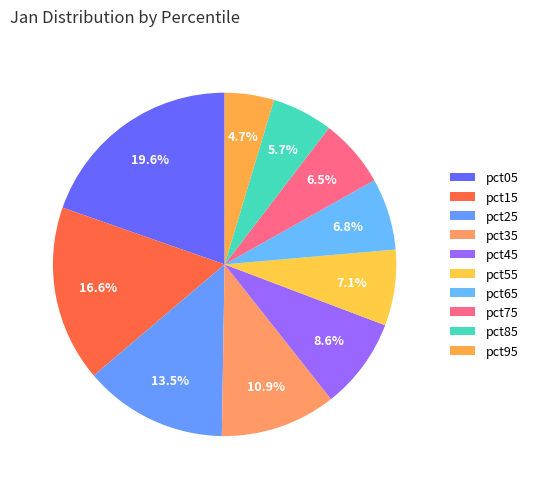

Count the number of slices in the pie.

10